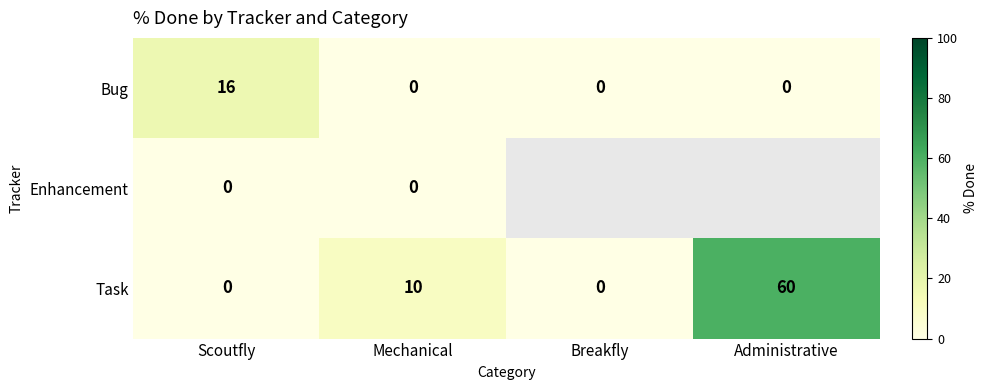

What value does the Bug series have at Scoutfly?

16.4